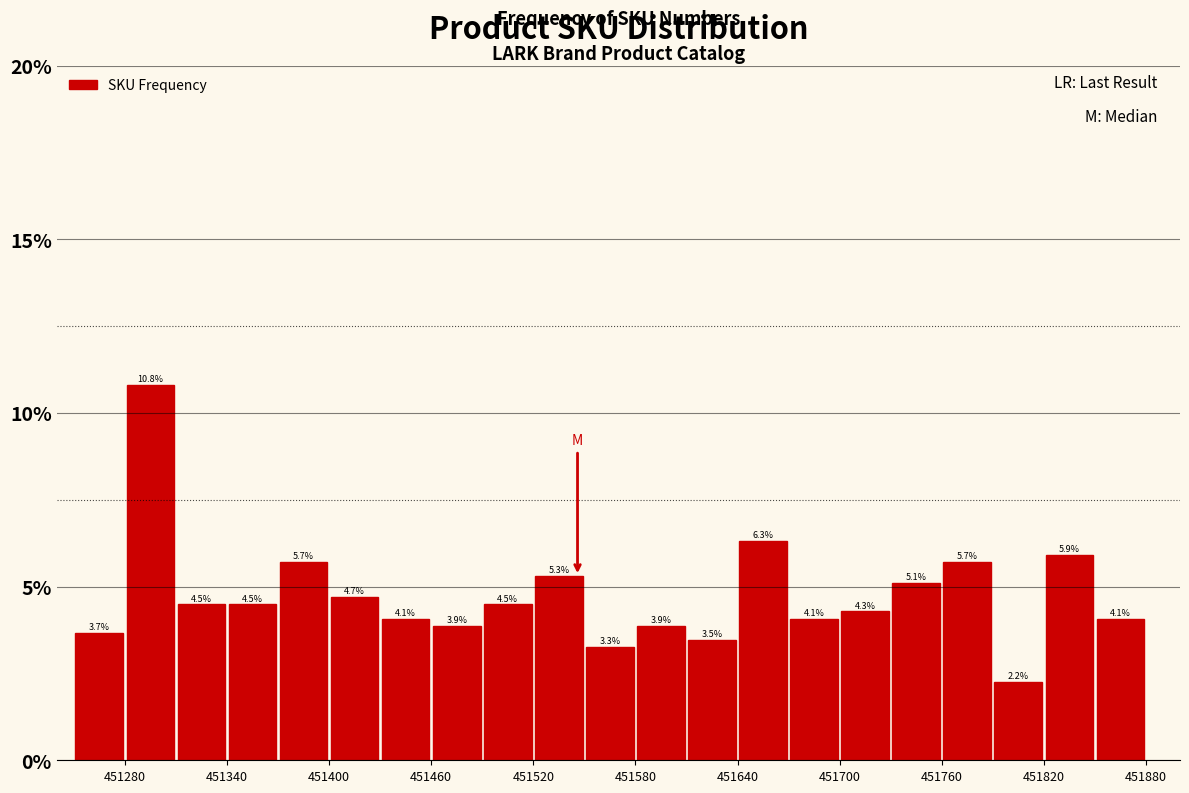

Around what value on the x-axis is the tallest bar? Give the approximate position of its centre, as read against the axis.

451300